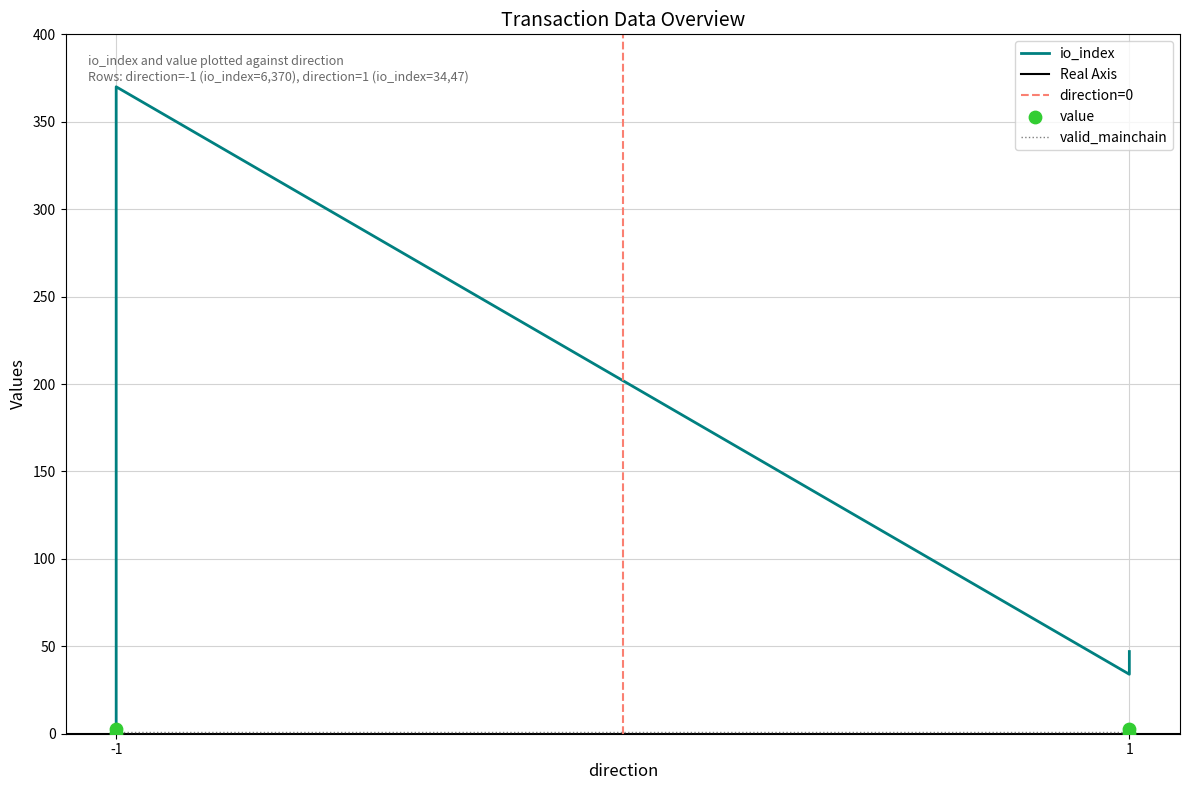

At which category is the sum across all series the highest?

-1